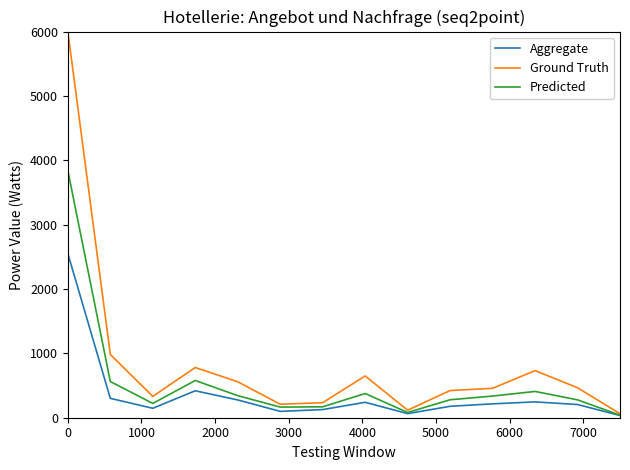

List the series in order of their peak value, lowest first.

Aggregate, Predicted, Ground Truth